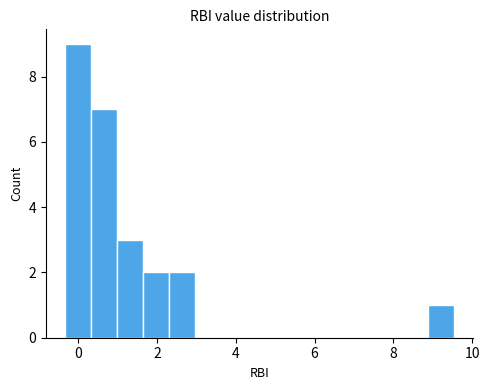

Read against the x-axis, roughly where is the centre of the tallest bar?

0.0